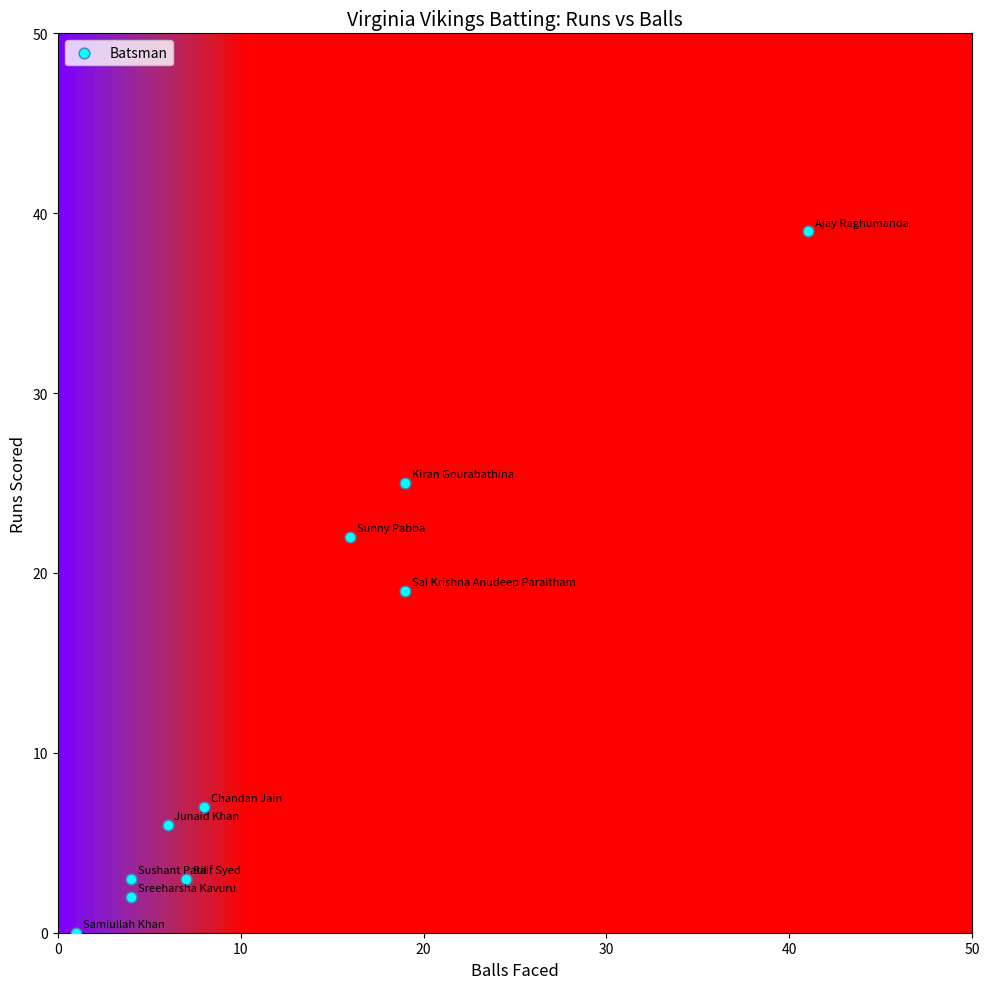

What is the average X value?

12